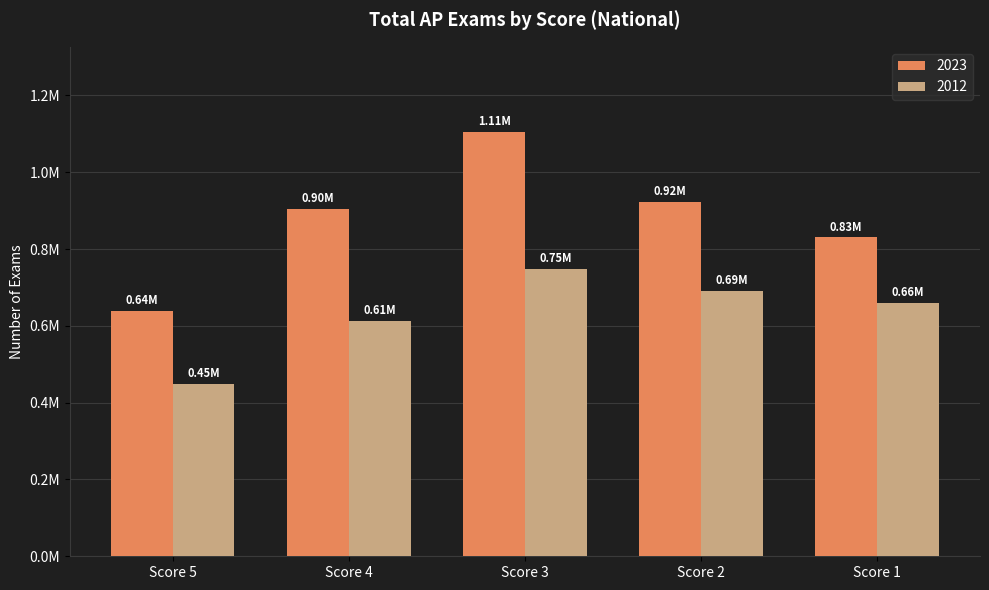

At Score 5, list the series in order from smallest to largest.

2012, 2023